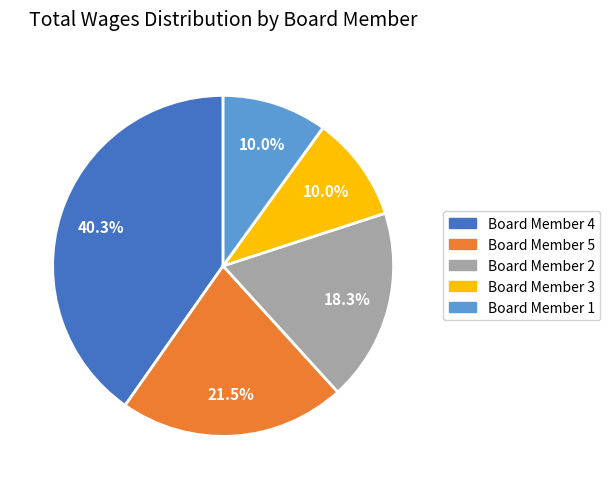

Does Board Member 5 represent more than half of the total?

No